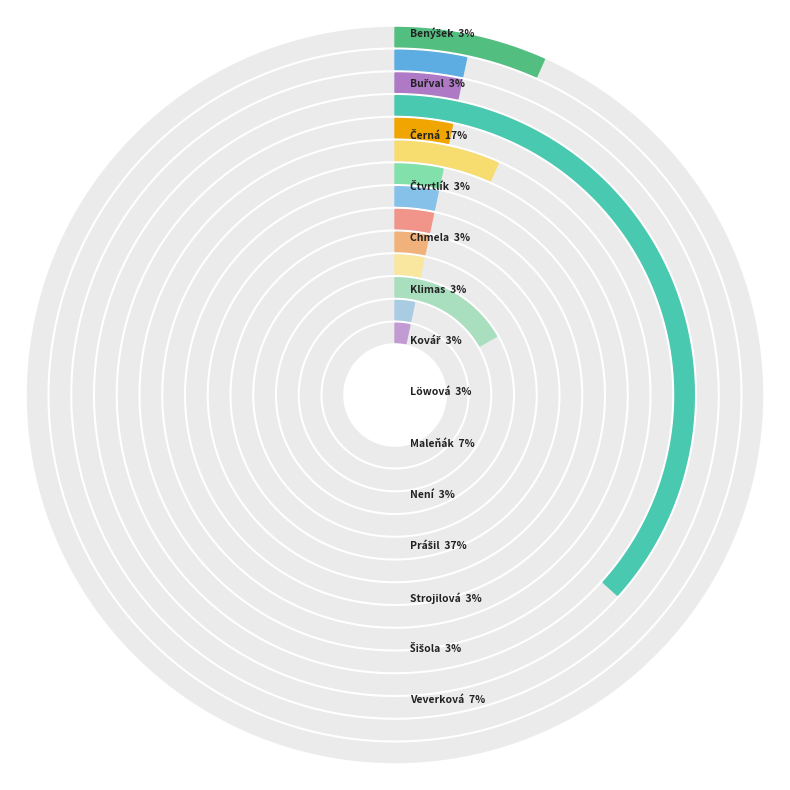

True or false: Chmela David accounts for 10% of the total.

False